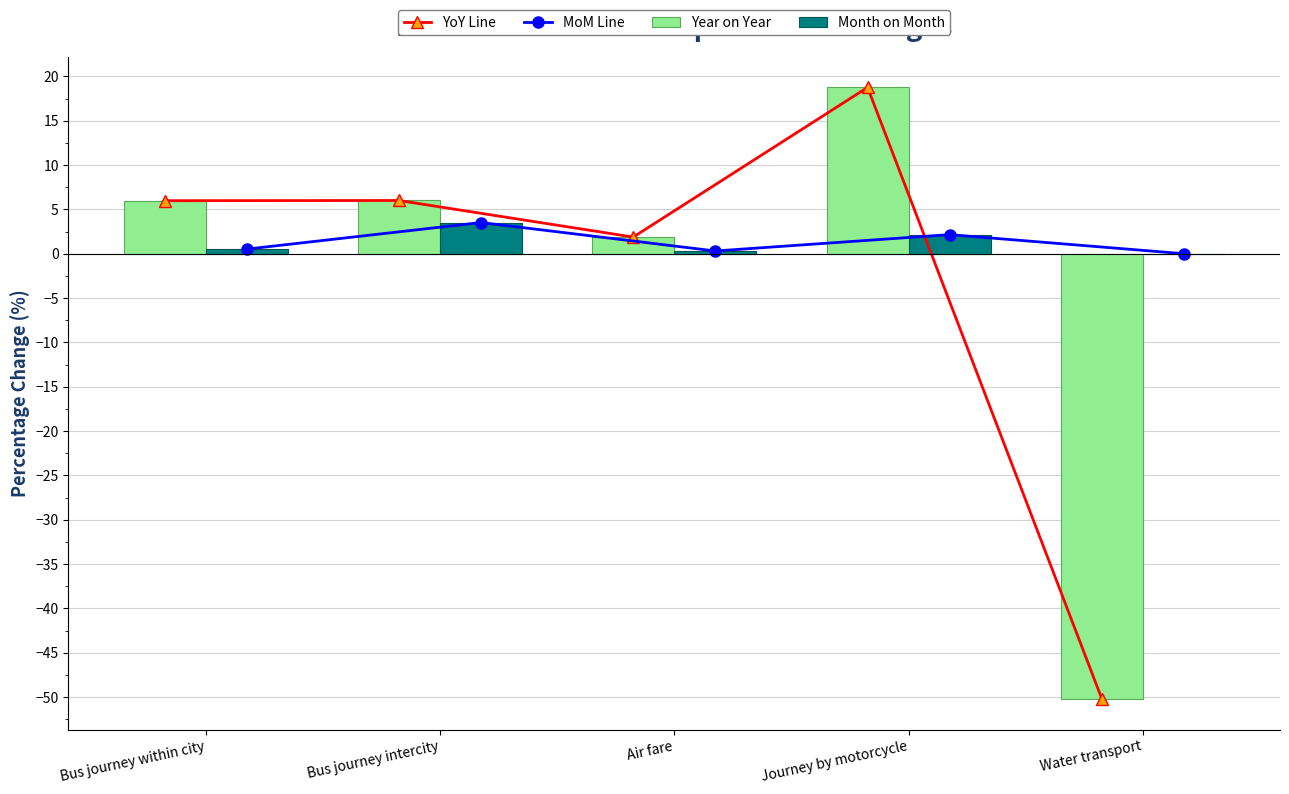

What is the difference between the Month on Month values at Bus journey intercity and Water transport?

3.5